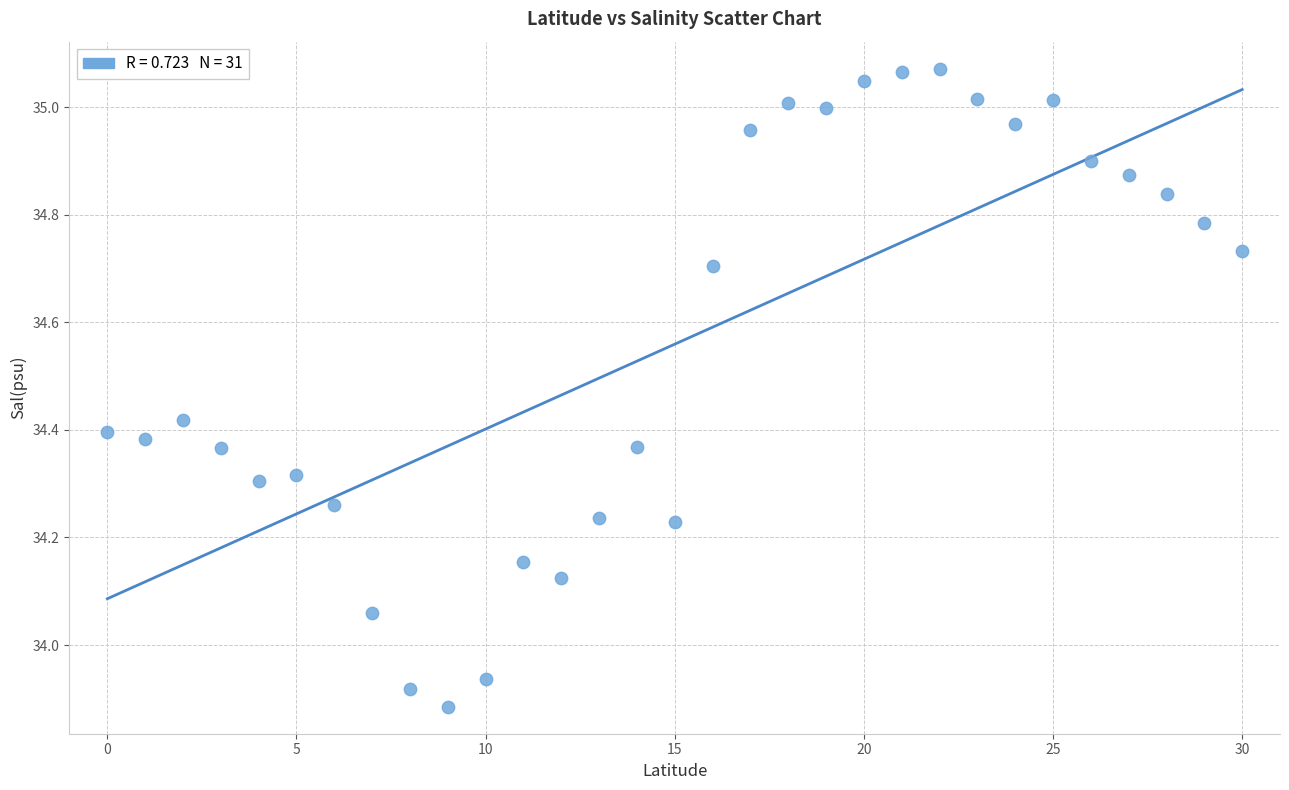

What is the range of Y values (max minus min)?

1.2